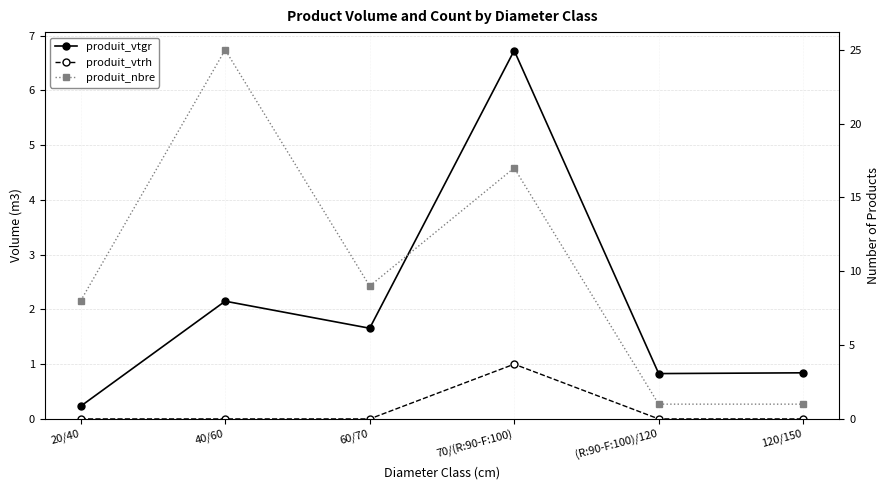

What are all the series names shown in the legend?

produit_vtgr, produit_vtrh, produit_nbre